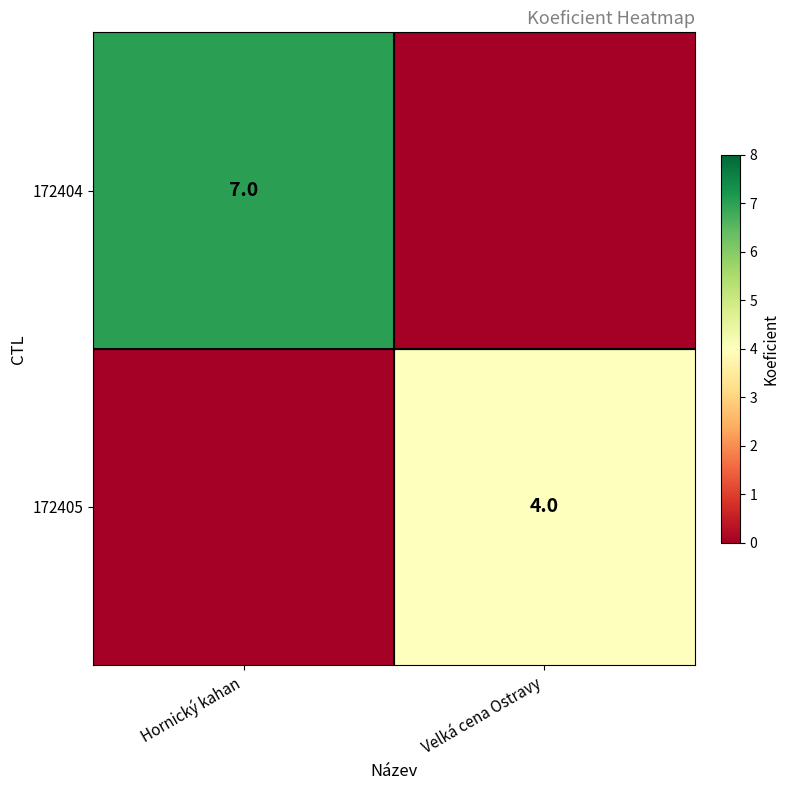

At which category is the sum across all series the highest?

Hornický kahan